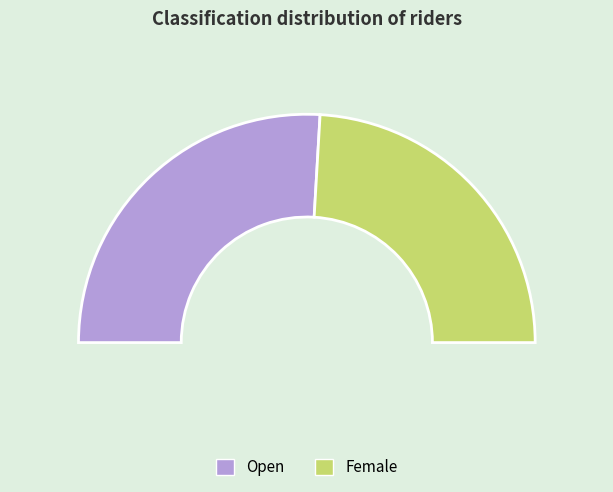

What portion of the pie excludes Female?

51.9%